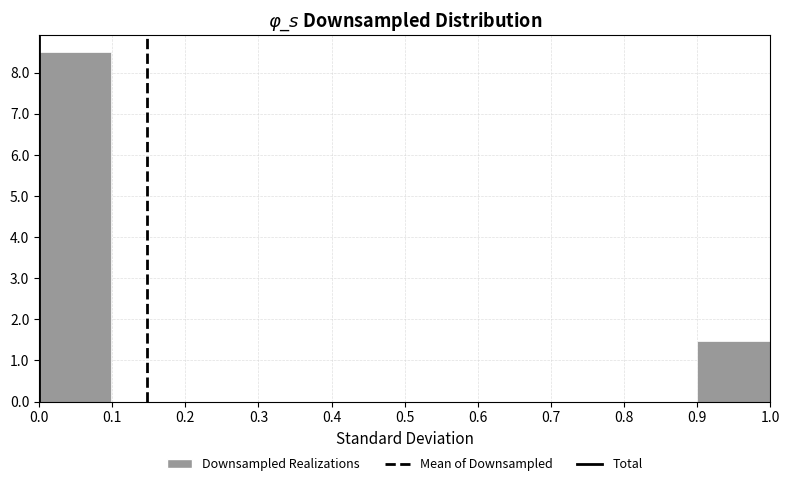

Reading left to right, transcribe this chart: for each bar, give the range it covers on the x-axis and its height. Neither the bar edges nor the heights are printed on the chart, so give them approximately, as read against the axes.

0.0 to 0.1: 8.5
0.1 to 0.2: 0
0.2 to 0.3: 0
0.3 to 0.4: 0
0.4 to 0.5: 0
0.5 to 0.6: 0
0.6 to 0.7: 0
0.7 to 0.8: 0
0.8 to 0.9: 0
0.9 to 1.0: 1.5